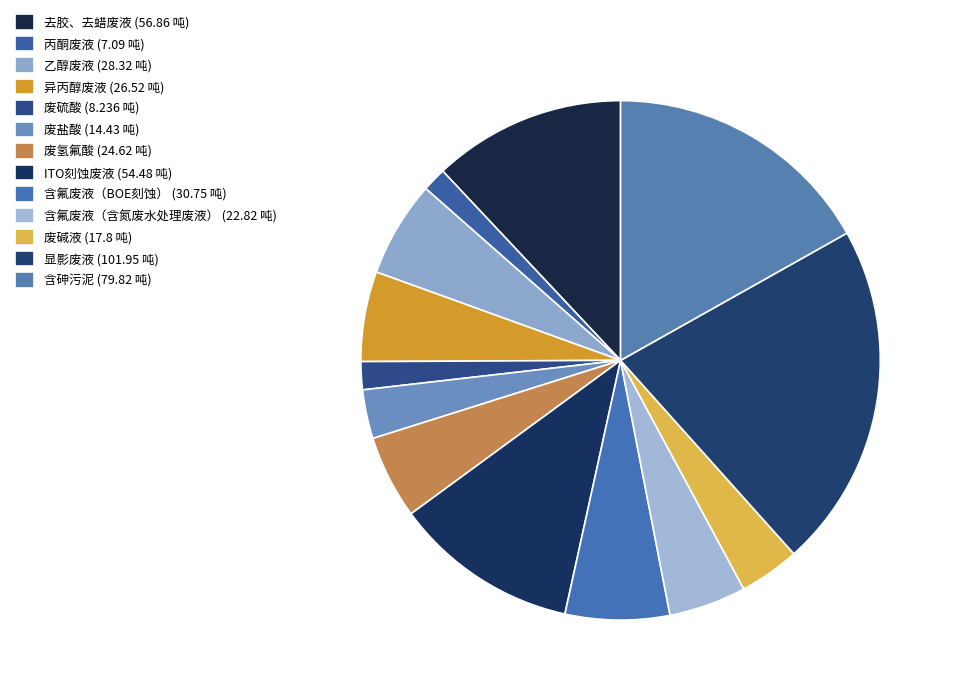

To the nearest percent, what is the difference between the 含砷污泥 and 含氟废液（BOE刻蚀） slice percentages?

10%